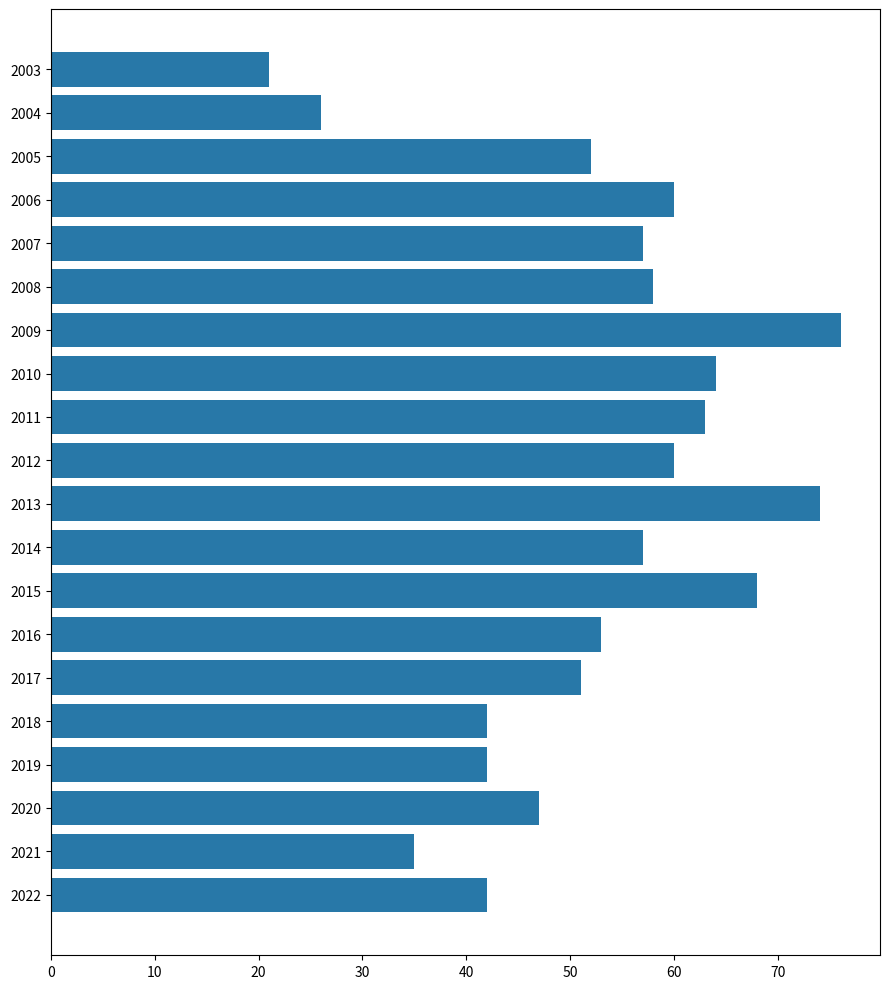

What is the greatest value displayed?

76